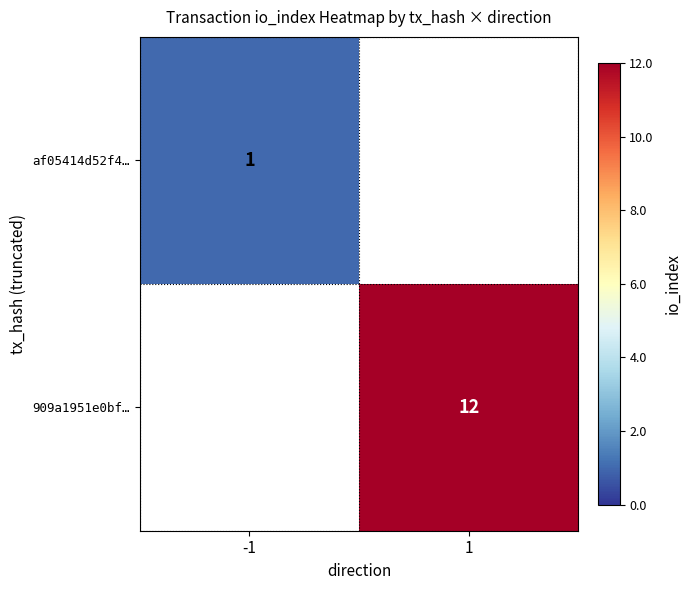

Which has a higher value, -1 or 1?

1